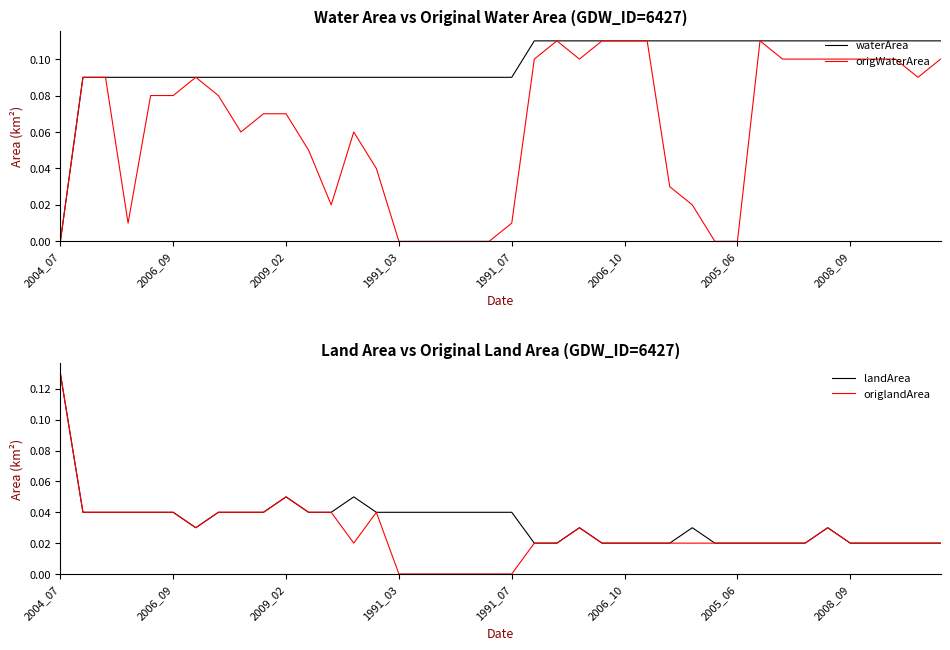

How many distinct data groups are displayed?

4